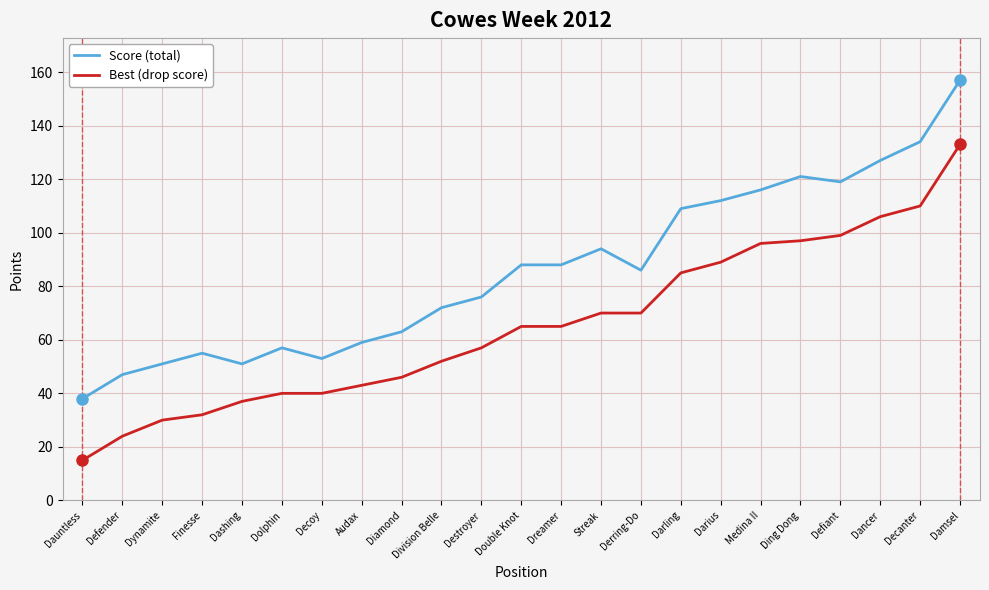

At which category is the sum across all series the highest?

Damsel